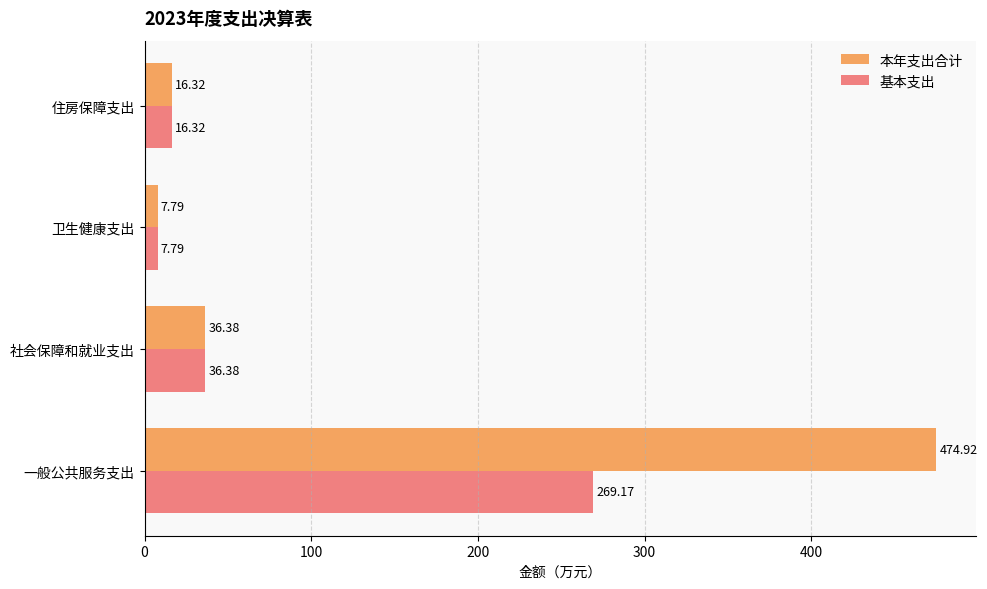

Which series has the largest total across all categories?

本年支出合计